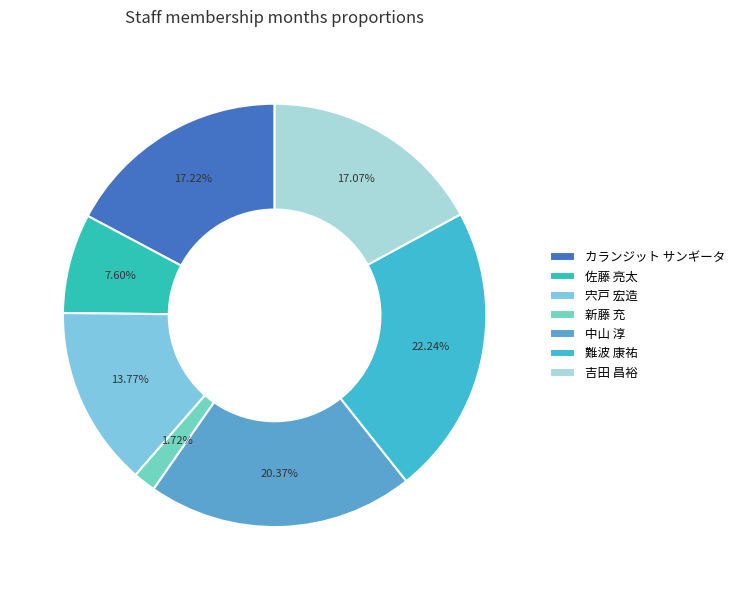

What percentage is the カランジット サンギータ slice, to the nearest percent?

17%